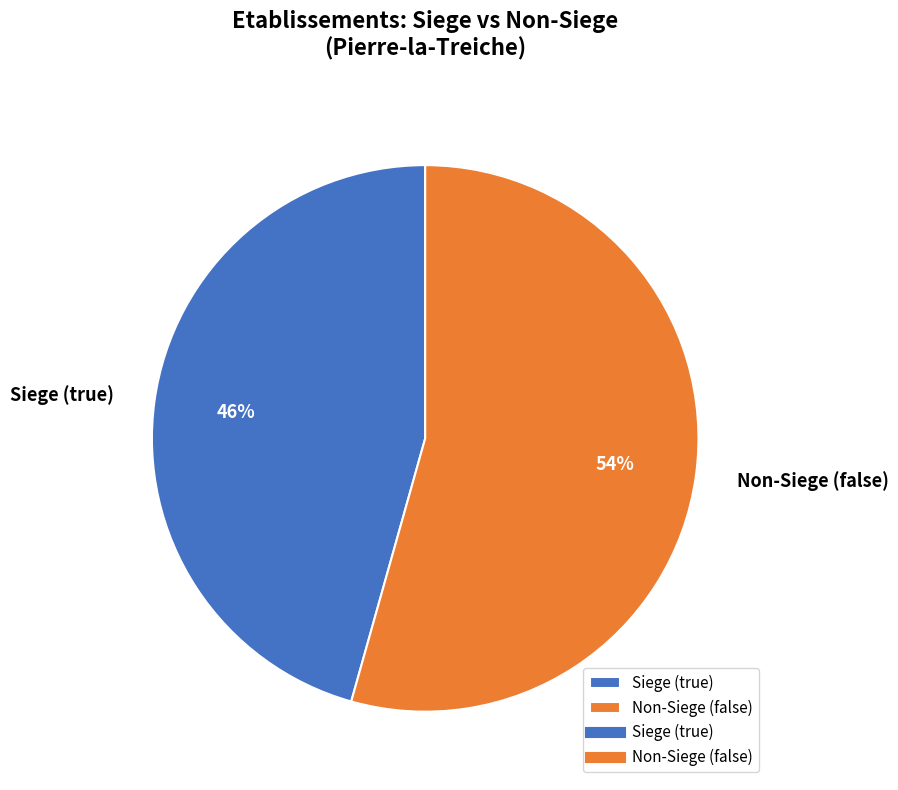

Is it true that Siege (true) is 46% of the pie?

True